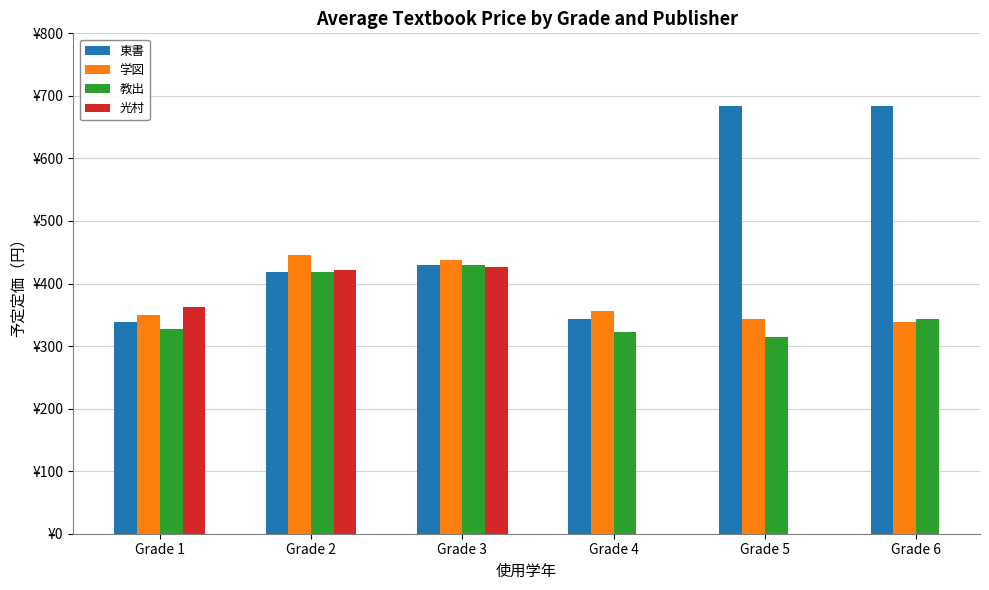

What is the smallest value displayed?

314.0